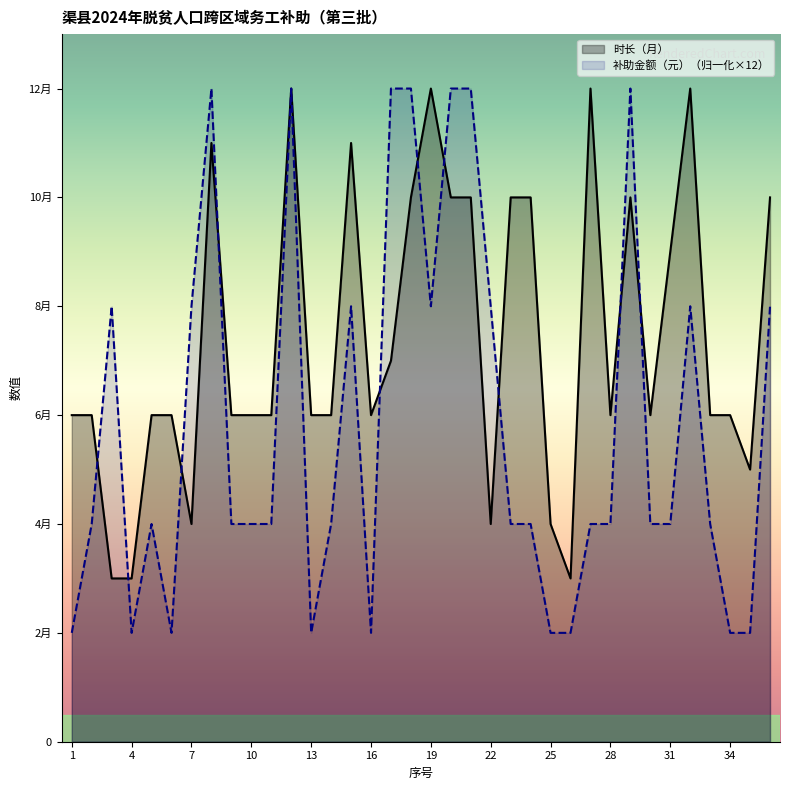

True or false: 补助金额（元） has a value of 12 at 21.

True